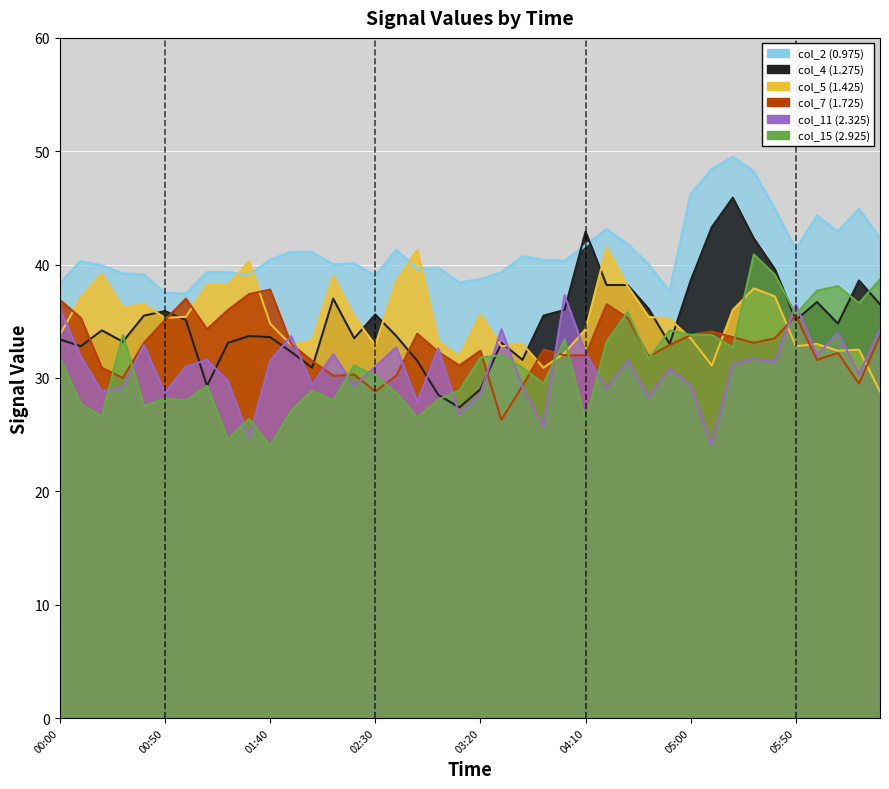

How many intersections are there between col_4 (1.275) and col_2 (0.975)?

2